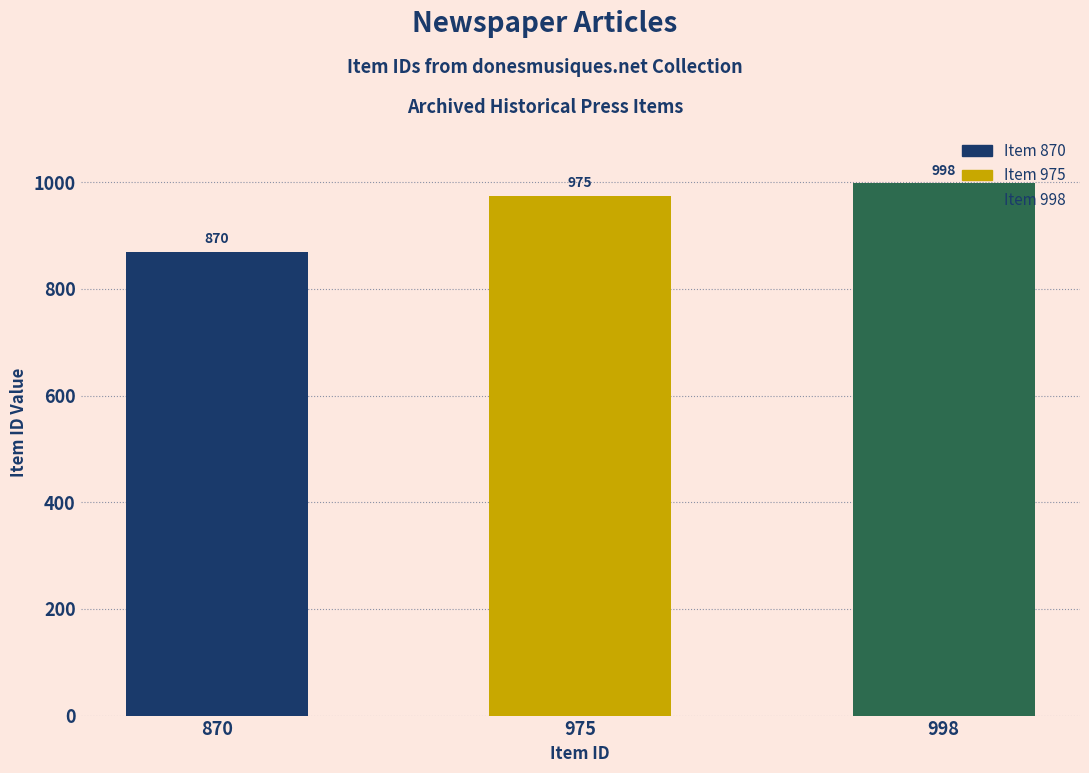

At which label is the value closest to 934?

975